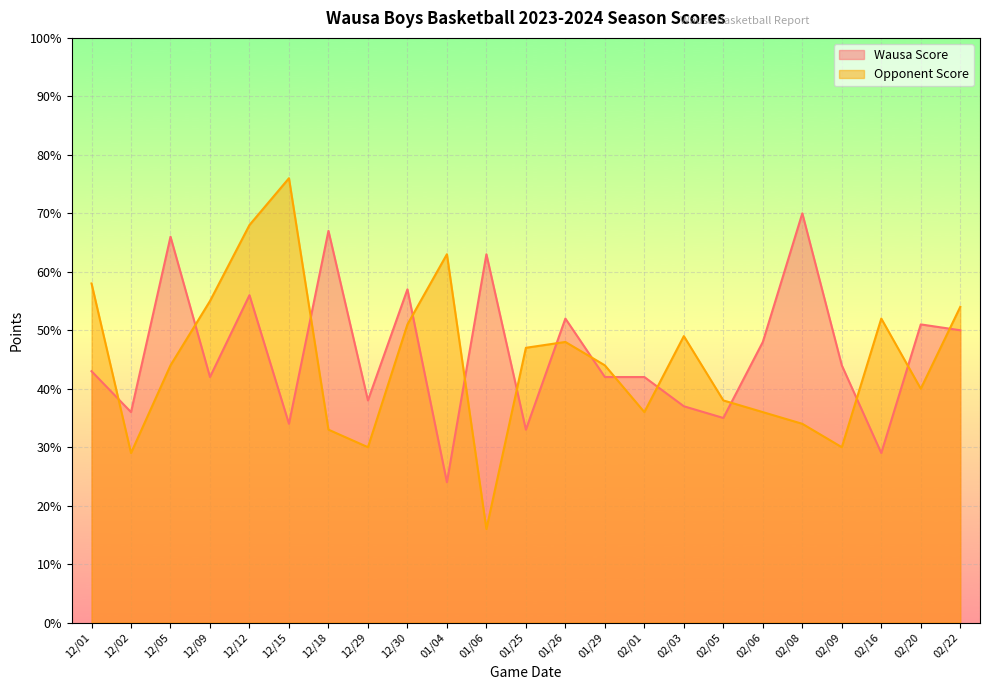

What is the difference between the Opponent Score values at 02/03 and 12/05?

5